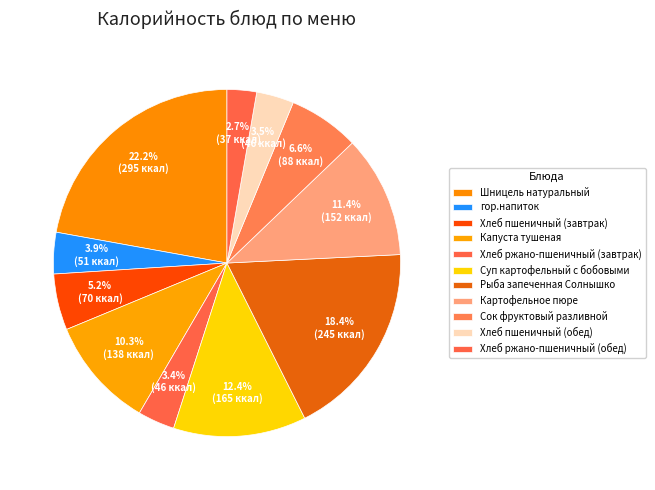

To the nearest percent, what portion does Рыба запеченная Солнышко represent?

18%